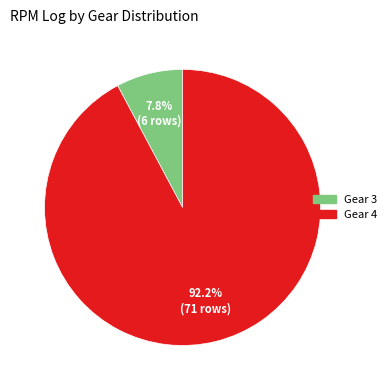

Which slice represents more than half of the pie?

Gear 4